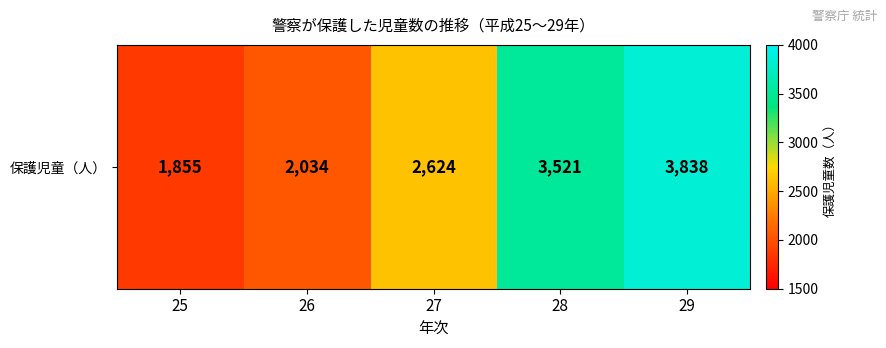

What is the sum of the values at 27 and 28?

6145